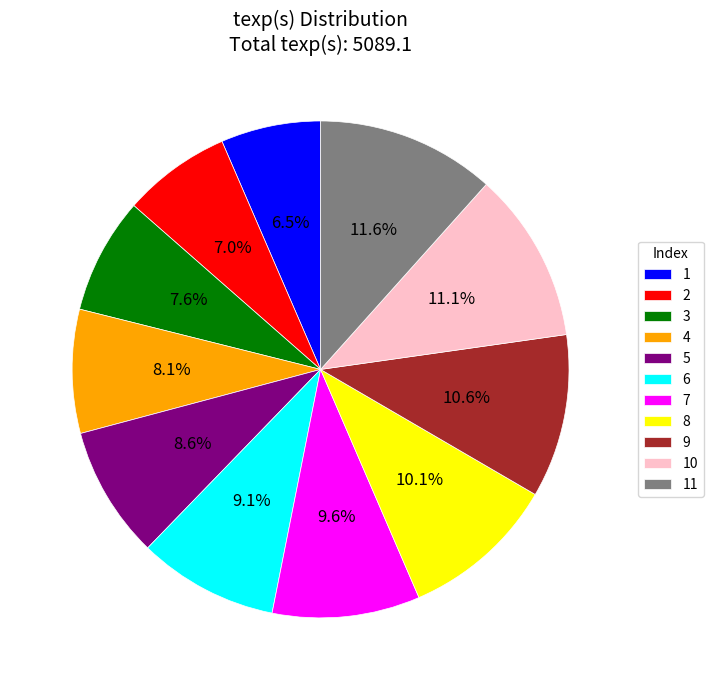

To the nearest percent, what is the combined percentage of 3 and 9?

18%